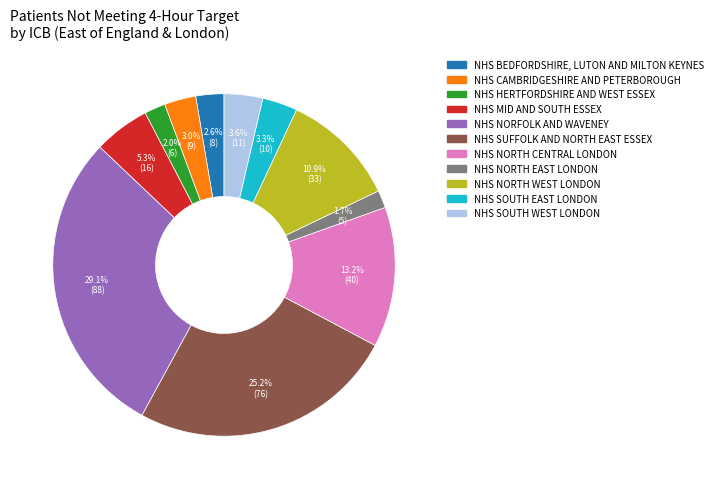

Combined, do NHS NORTH WEST LONDON and NHS HERTFORDSHIRE AND WEST ESSEX account for over 50%?

No